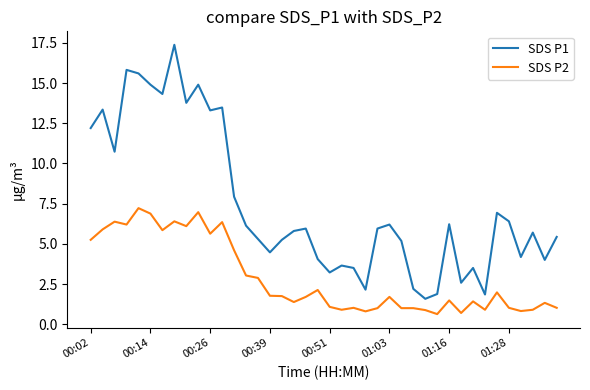

List the series in order of their overall mean, highest first.

SDS P1, SDS P2